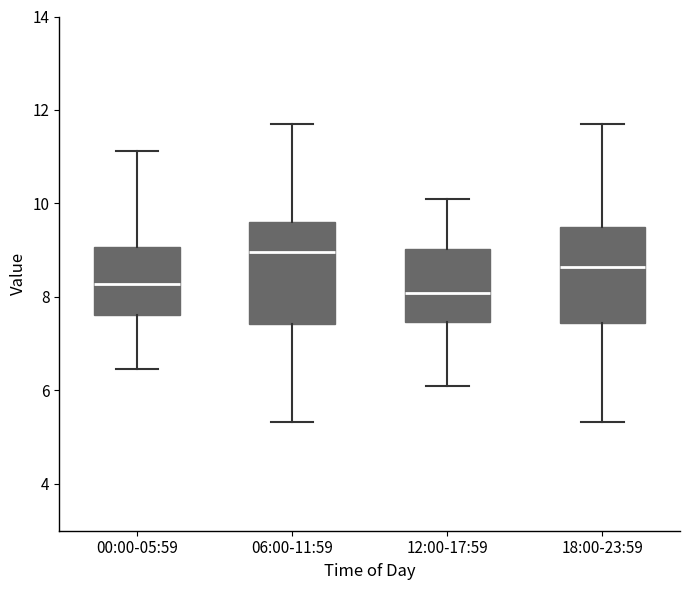

Reading left to right, transcribe this box plot: for each box, give where its median line is, the range the box spans, and where its two whiskers end, as read against the y-axis. The values are not printed on the chart, so give them approximately, as read against the axis.

00:00-05:59: median 8.2, box 7.6 to 9.0, whiskers 6.4 to 11.2
06:00-11:59: median 9.0, box 7.4 to 9.6, whiskers 5.4 to 11.8
12:00-17:59: median 8.0, box 7.4 to 9.0, whiskers 6.2 to 10.2
18:00-23:59: median 8.6, box 7.4 to 9.6, whiskers 5.4 to 11.8